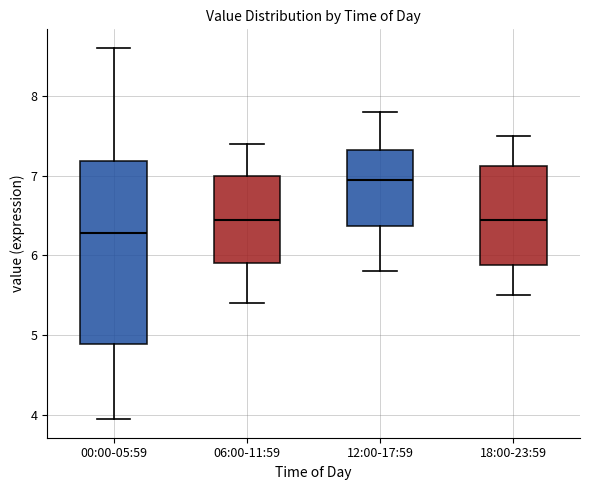

Which box is the tallest, from its lower edge to its upper edge?

00:00-05:59